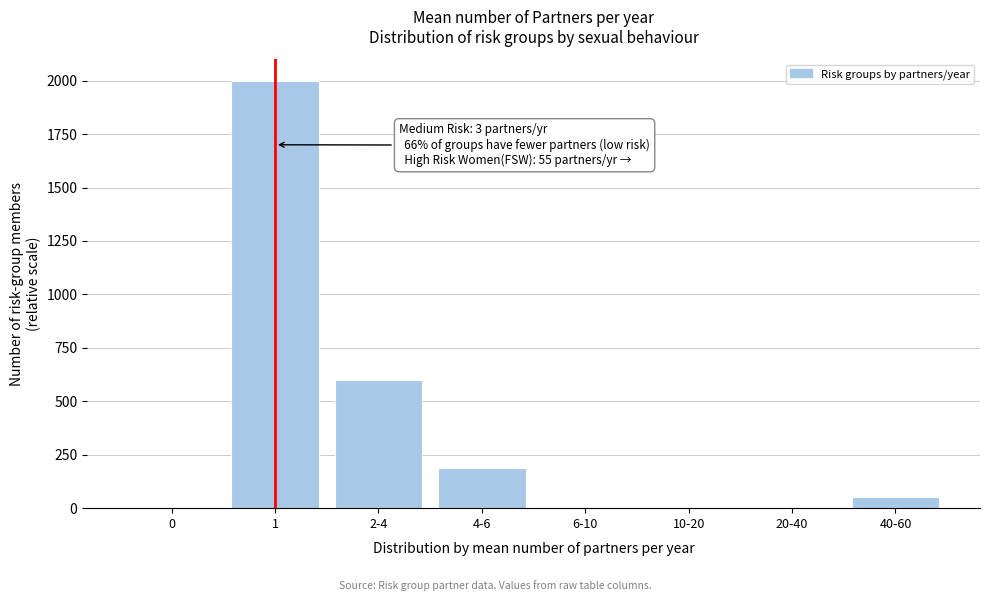

Reading left to right, transcribe all the data shown in this chart.

0=0	1=2000	2-4=600	4-6=190	6-10=0	10-20=0	20-40=0	40-60=50